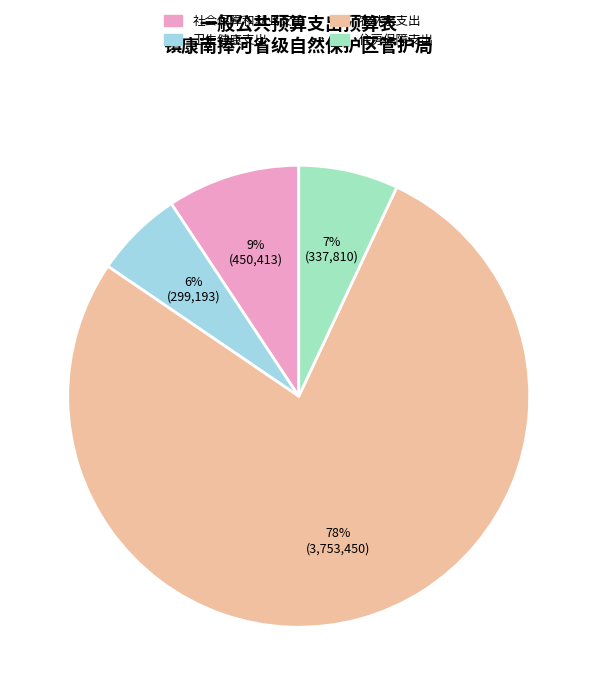

Count the number of slices in the pie.

4